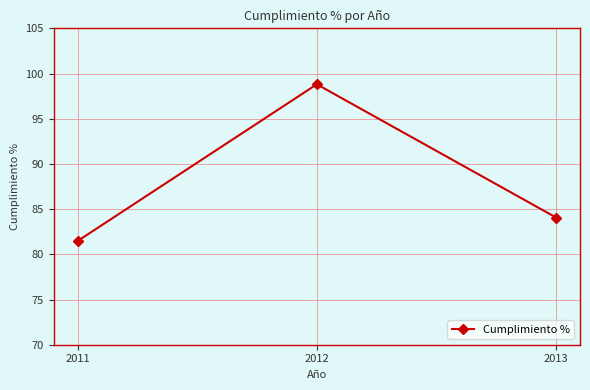

How many data points are less than 84?

1